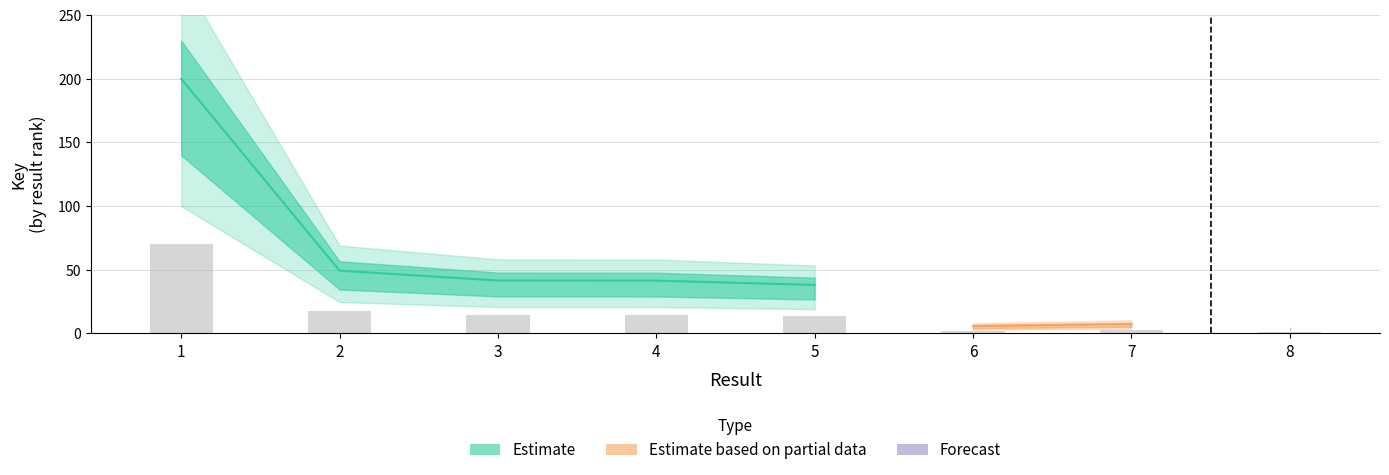

Where does the data first go above 14?

1